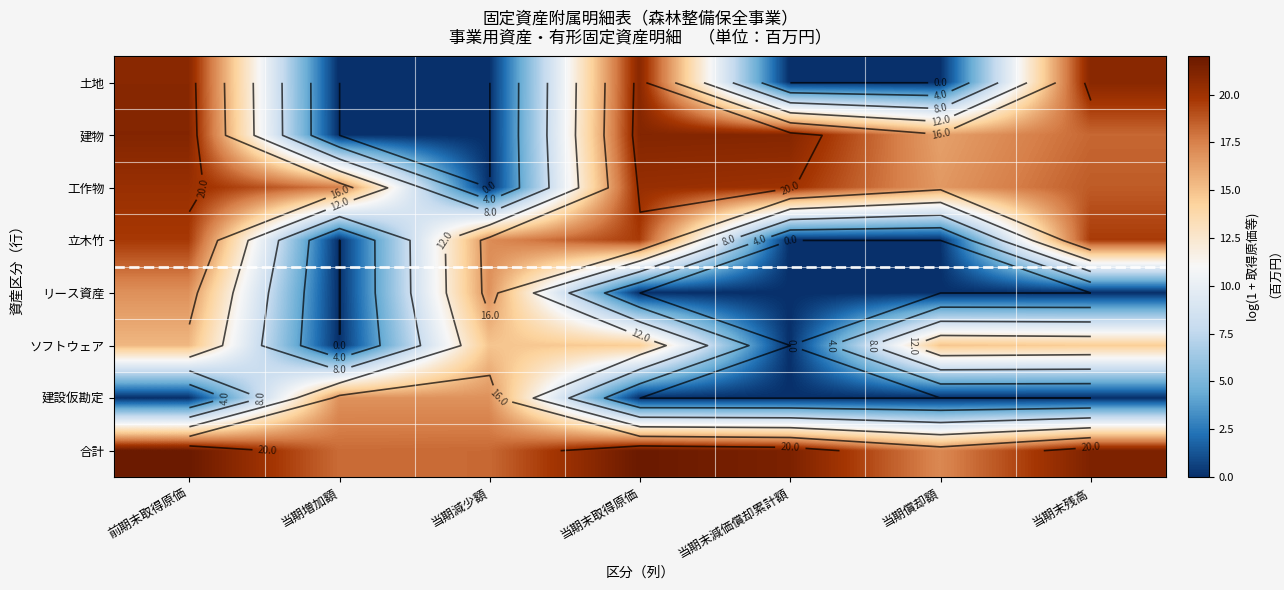

Which series has the largest total across all categories?

合計